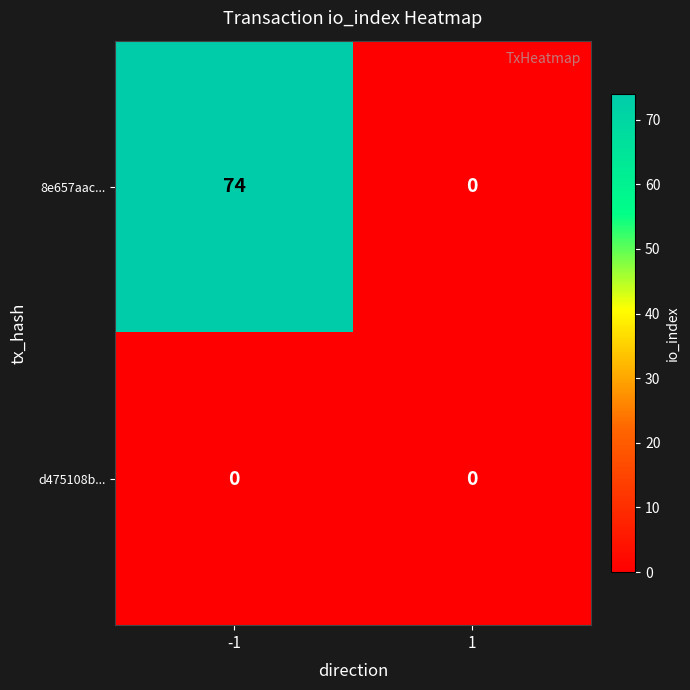

What is the difference between the 8e657aac... values at -1 and 1?

74